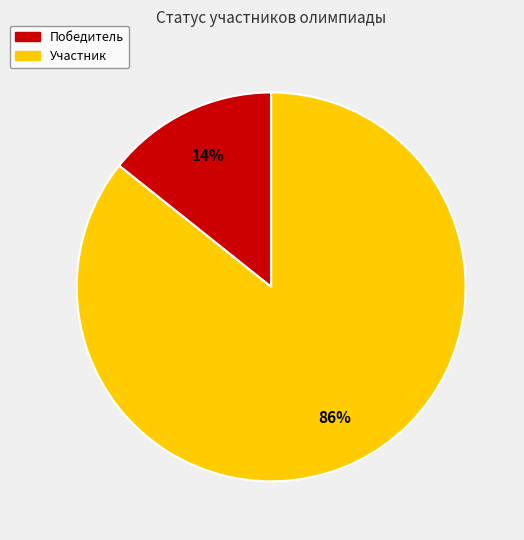

Does any single category account for the majority?

Yes